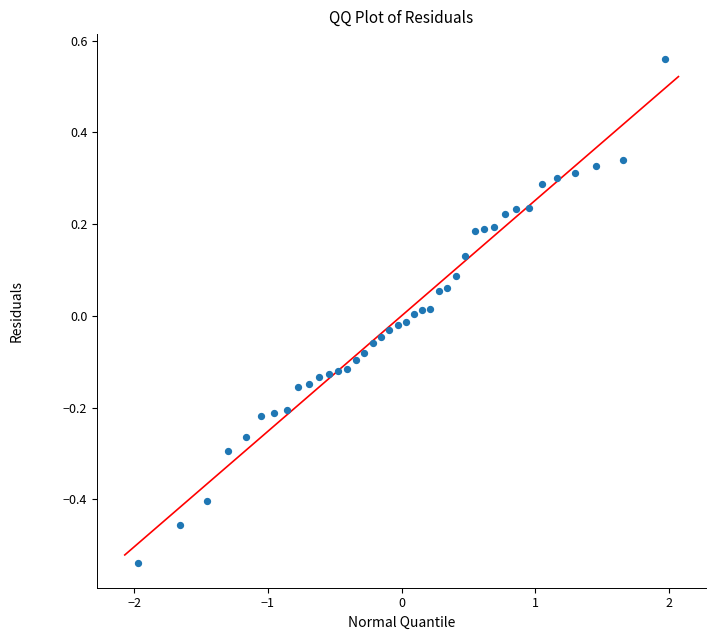

What is the range of X values (max minus min)?

3.9